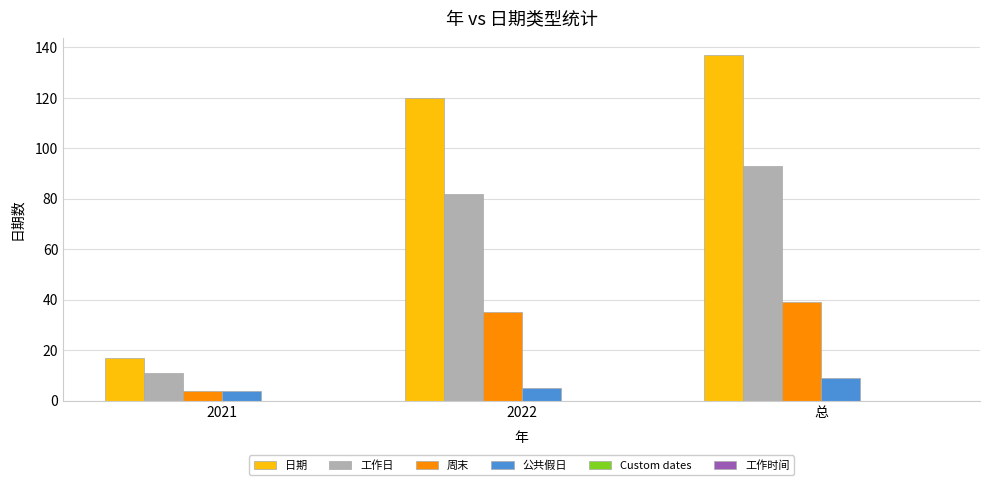

Which series changed the most between 2022 and 总?

日期